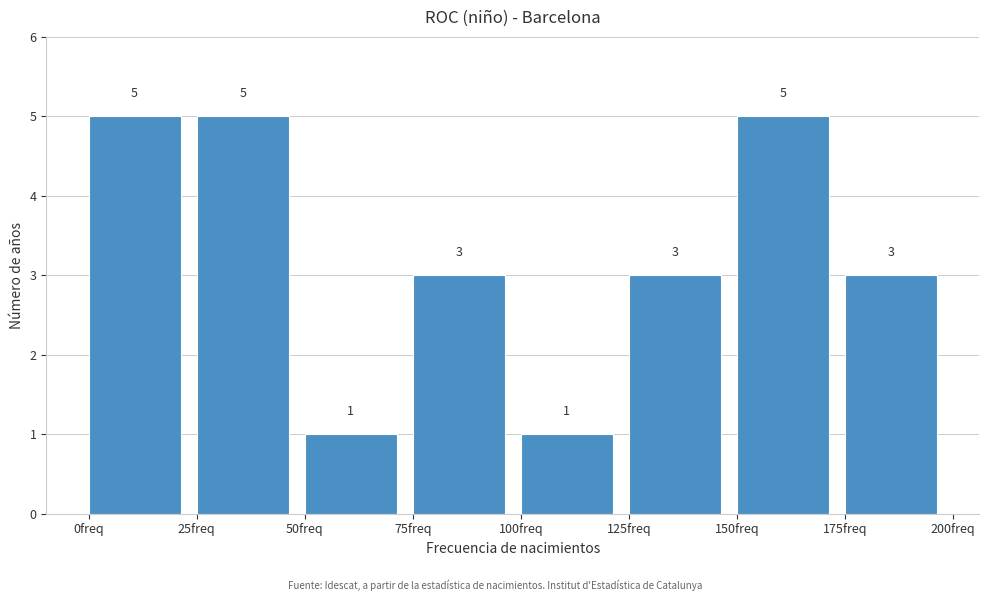

Reading left to right, list every bar in this chart as the range it spans on the x-axis followed by its height.

0 to 25: 5
25 to 50: 5
50 to 75: 1
75 to 100: 3
100 to 125: 1
125 to 150: 3
150 to 175: 5
175 to 200: 3